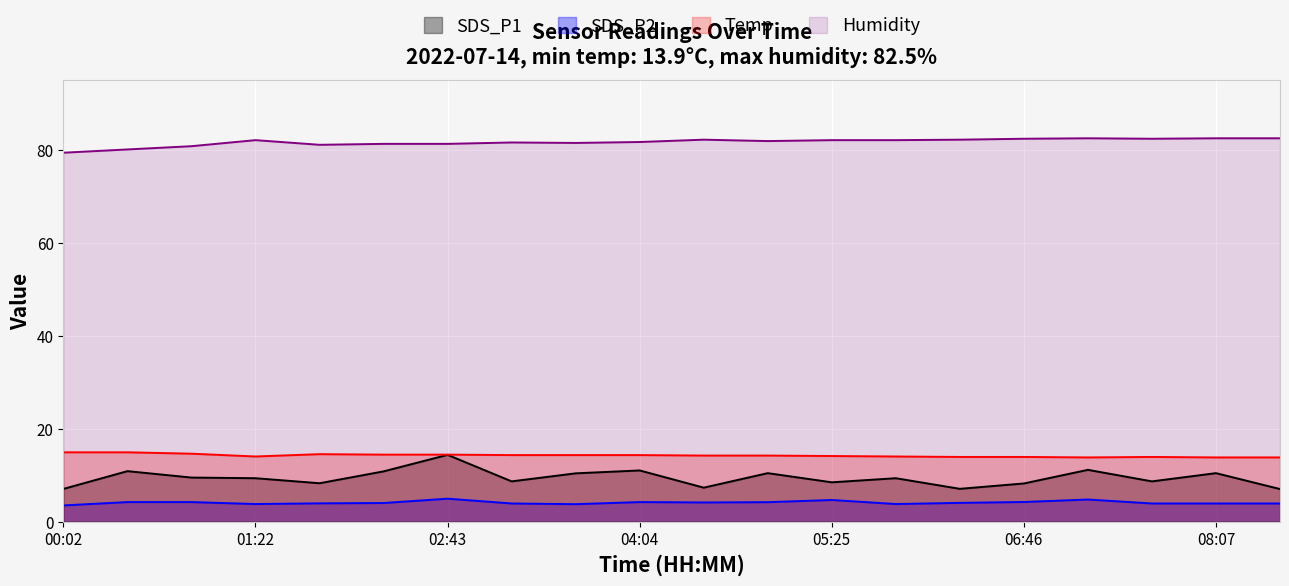

Does the chart display data point markers on the line(s)?

No